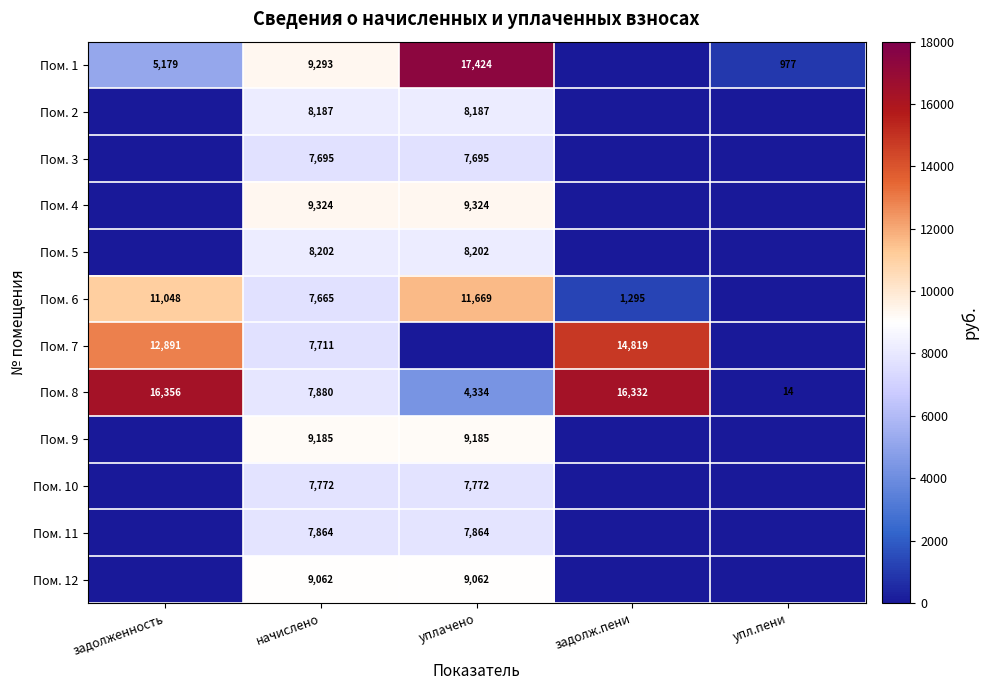

Rank the categories by Пом. 8 value from highest to lowest.

задолженность, задолж.пени, начислено, уплачено, упл.пени